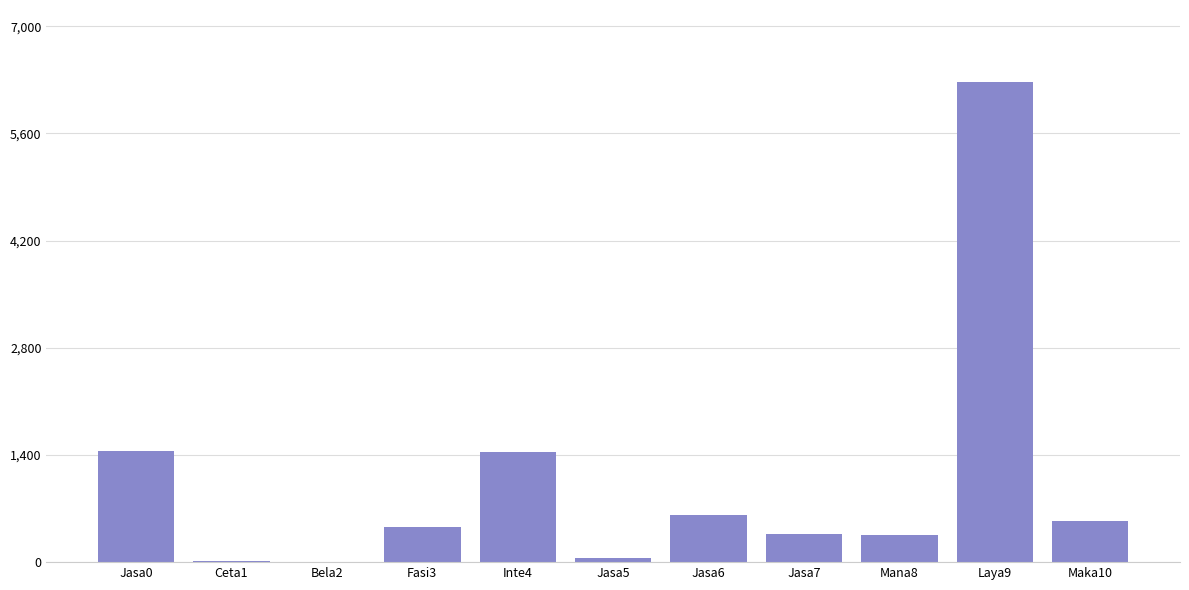

Count the number of data series in this chart.

1